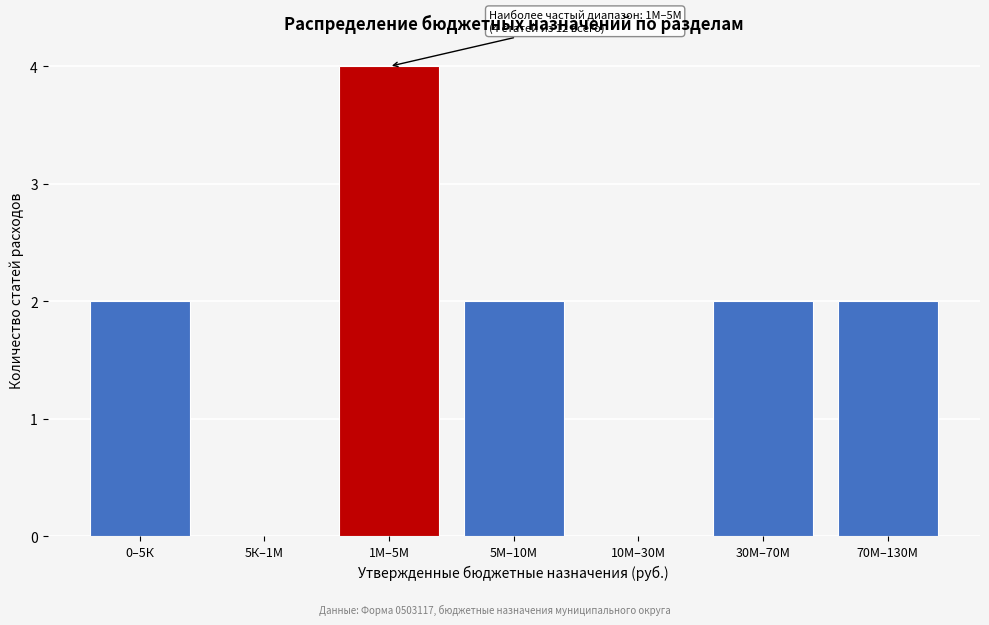

Reading left to right, extract all data points from this chart.

0–5К=2	5К–1М=0	1М–5М=4	5М–10М=2	10М–30М=0	30М–70М=2	70М–130М=2